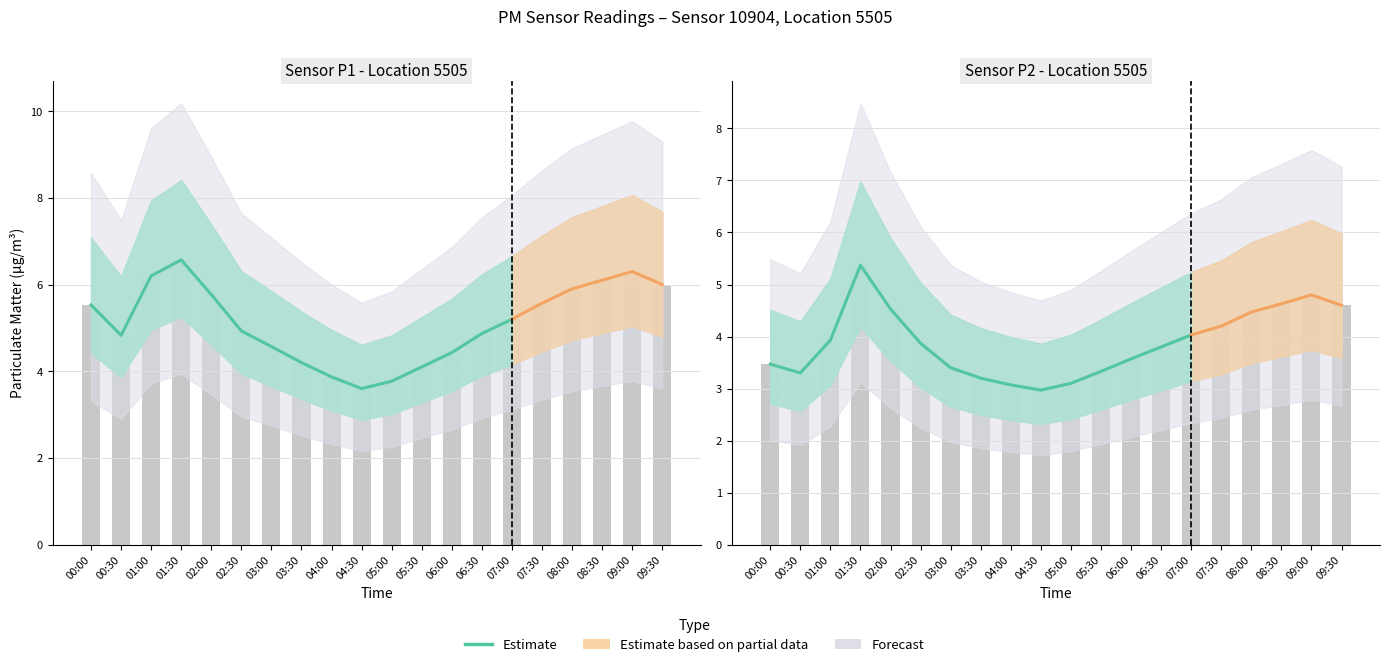

List the labels in order of value, smallest first.

04:30, 04:00, 05:00, 03:30, 00:30, 05:30, 03:00, 00:00, 06:00, 06:30, 02:30, 01:00, 07:00, 02:00, 01:30